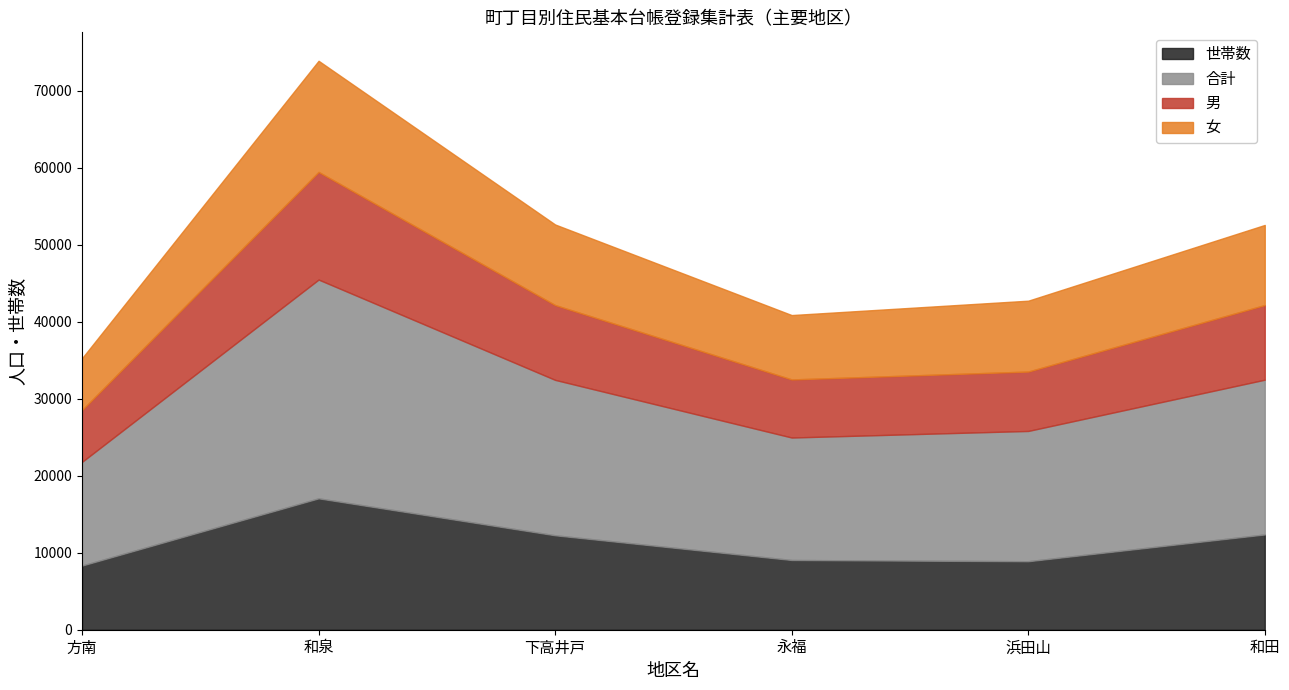

What is the average value of the 浜田山 series?

10685